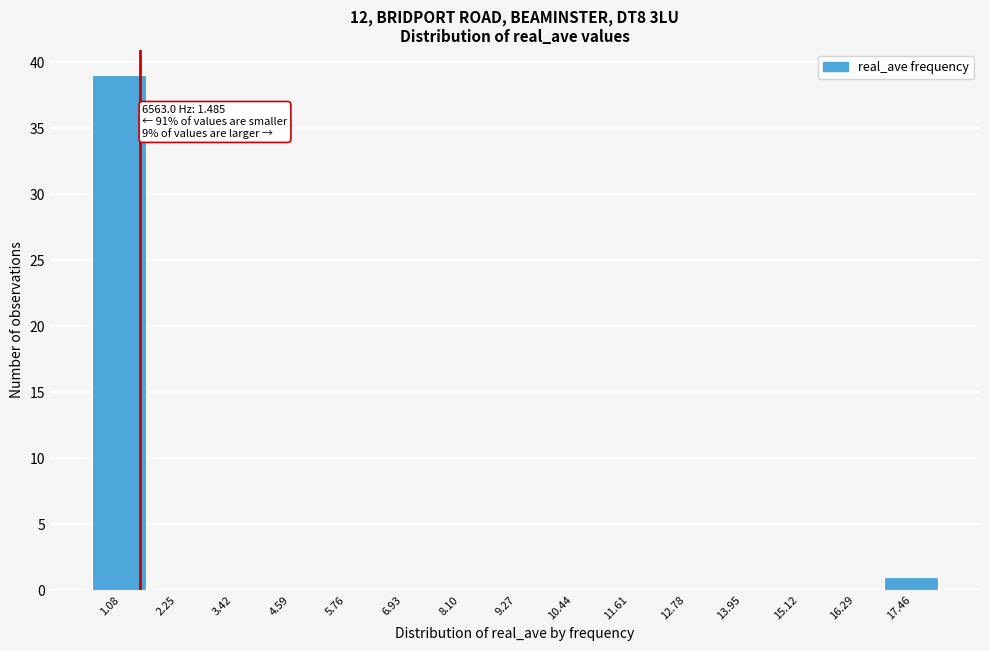

Which range on the x-axis has the tallest bar?

0.4 to 1.6